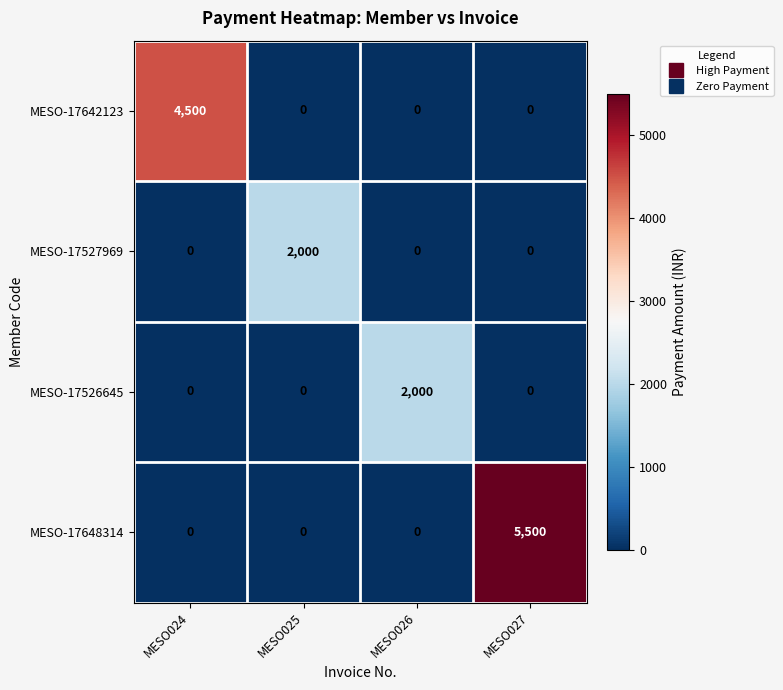

Which series has the largest range (max minus min)?

MESO-17648314